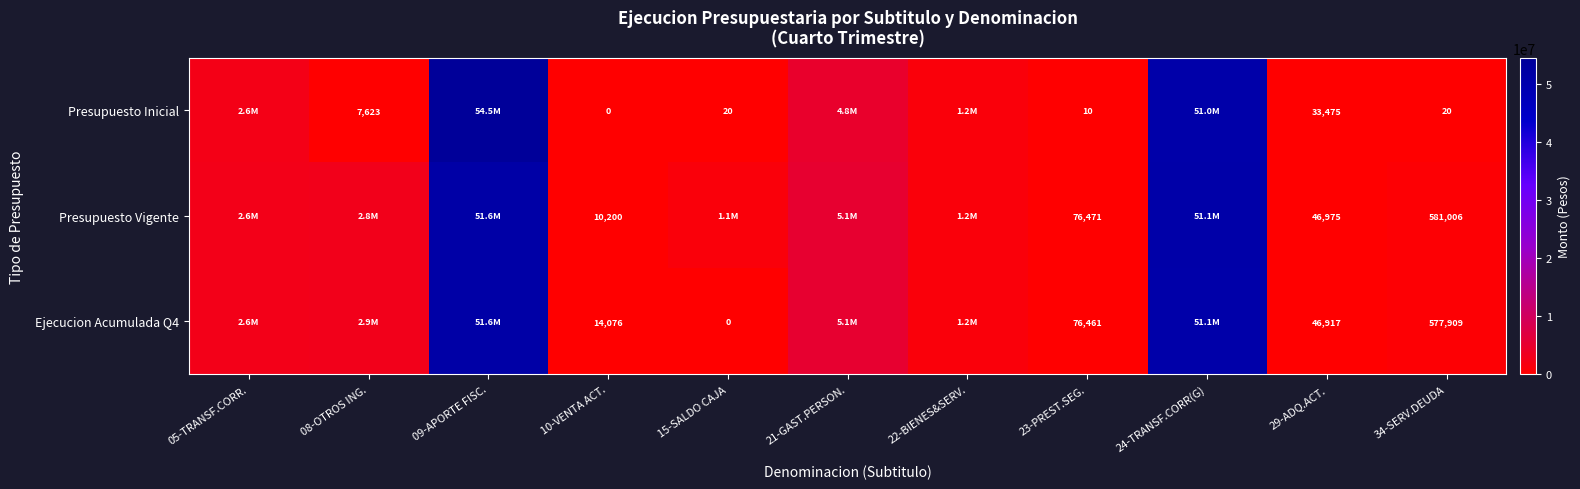

At 29-ADQ.ACT., list the series in order from largest to smallest.

Presupuesto Vigente, Ejecucion Acumulada Q4, Presupuesto Inicial